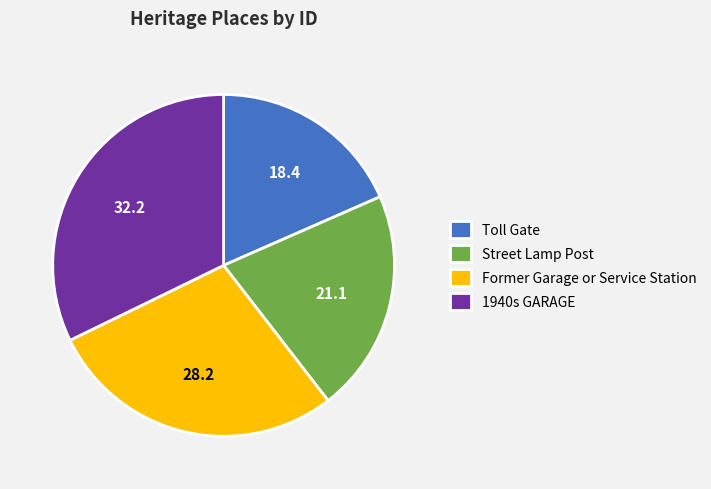

Is the sum of 1940s GARAGE and Street Lamp Post greater than half?

Yes